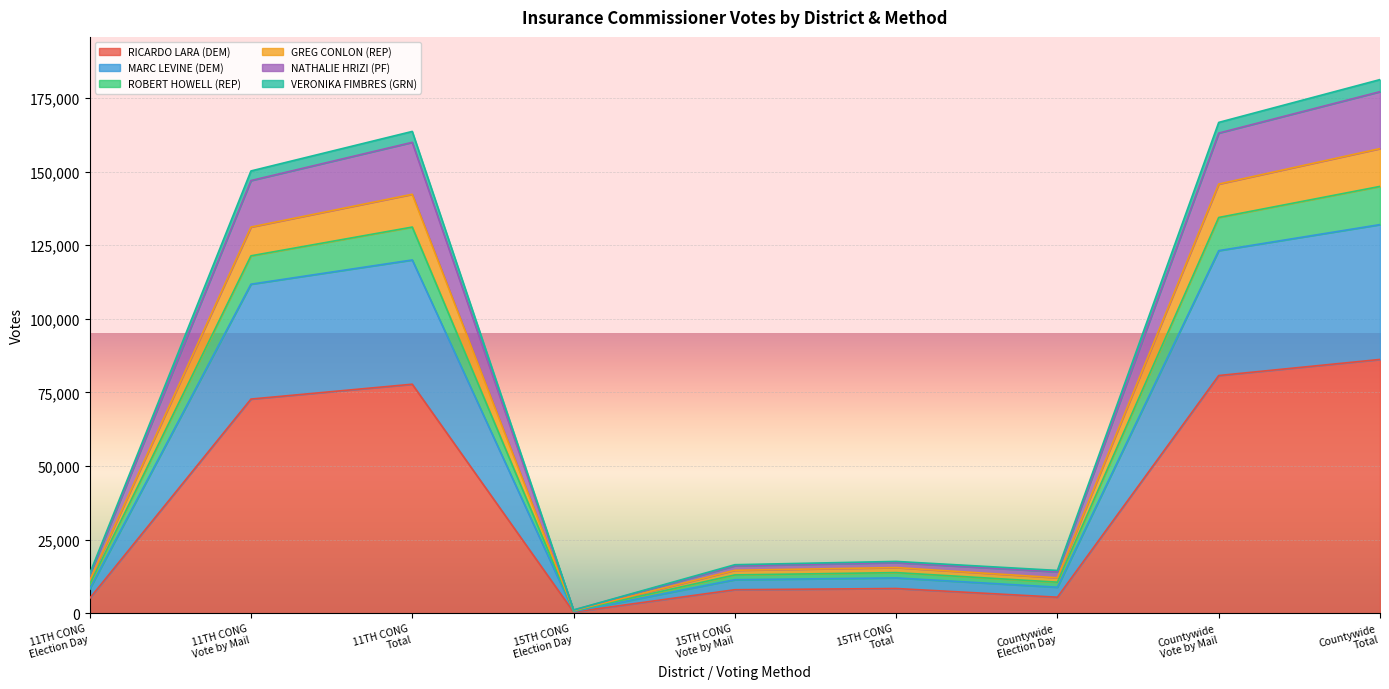

Where does the ROBERT HOWELL (REP) series first go above 17608?

11TH CONG
Vote by Mail